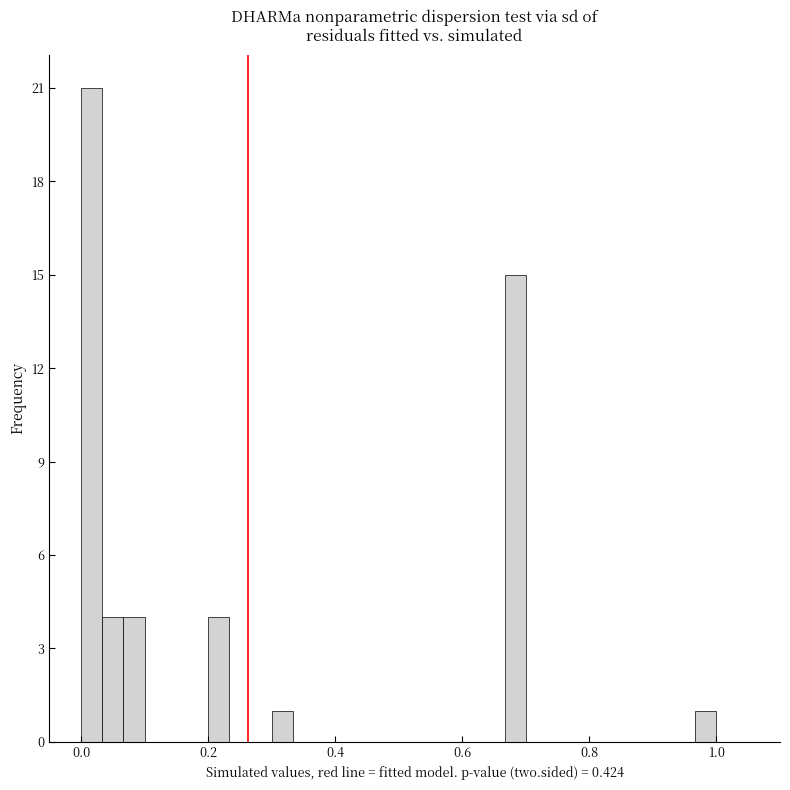

Read against the x-axis, roughly where is the centre of the tallest bar?

0.02